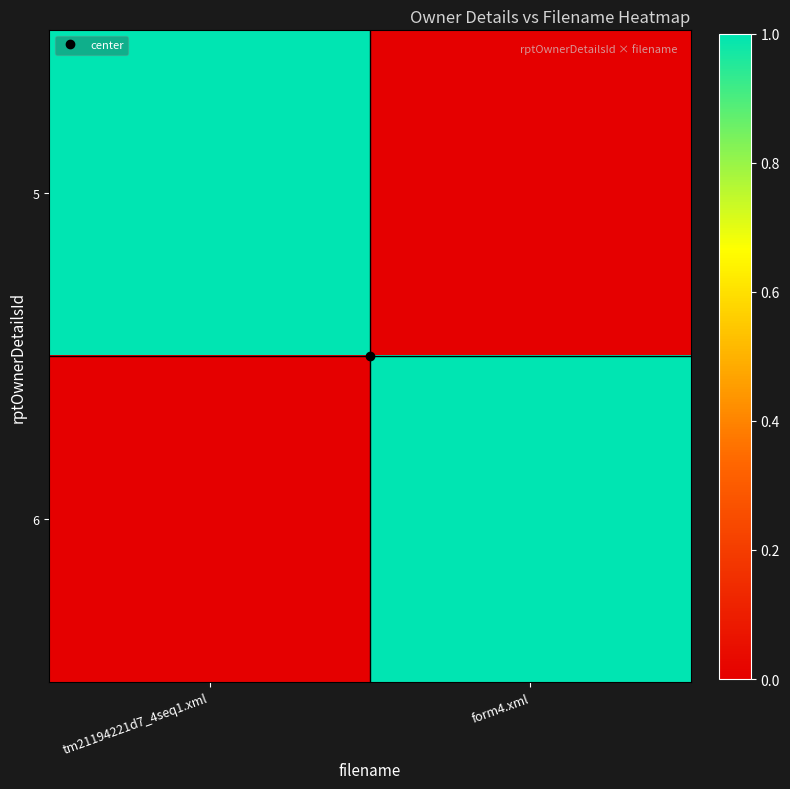

Which has a higher value, form4.xml or tm21194221d7_4seq1.xml?

tm21194221d7_4seq1.xml